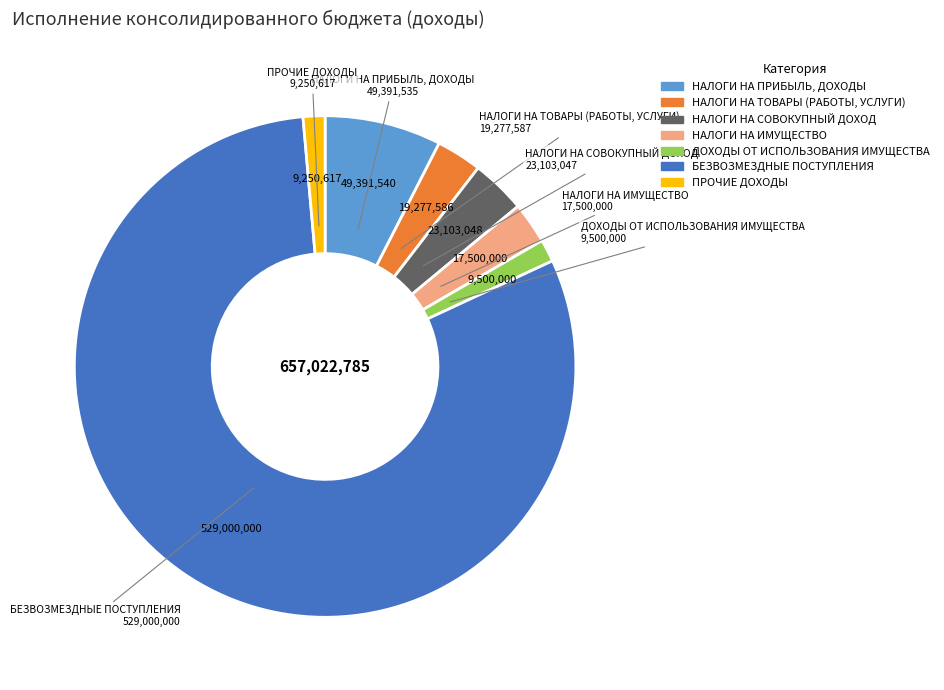

Between НАЛОГИ НА ИМУЩЕСТВО and ДОХОДЫ ОТ ИСПОЛЬЗОВАНИЯ ИМУЩЕСТВА, which is larger?

НАЛОГИ НА ИМУЩЕСТВО